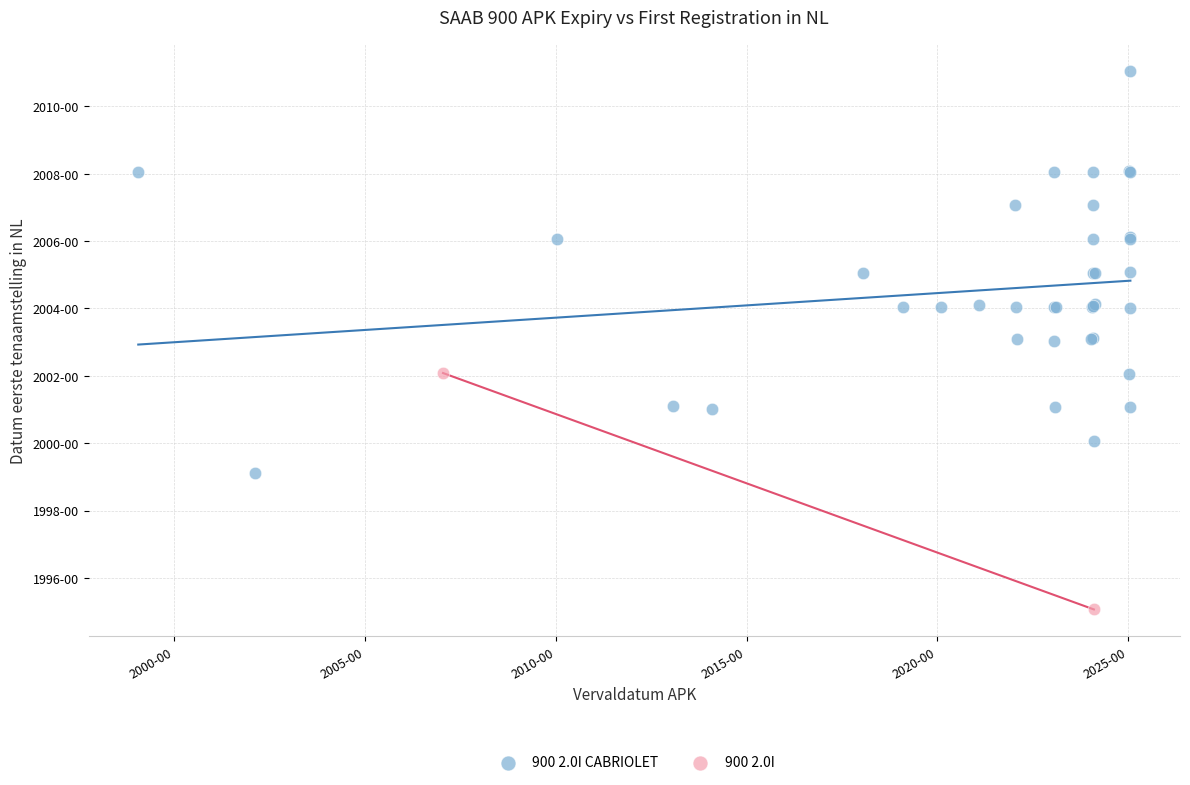

What are all the series names shown in the legend?

900 2.0I CABRIOLET, 900 2.0I